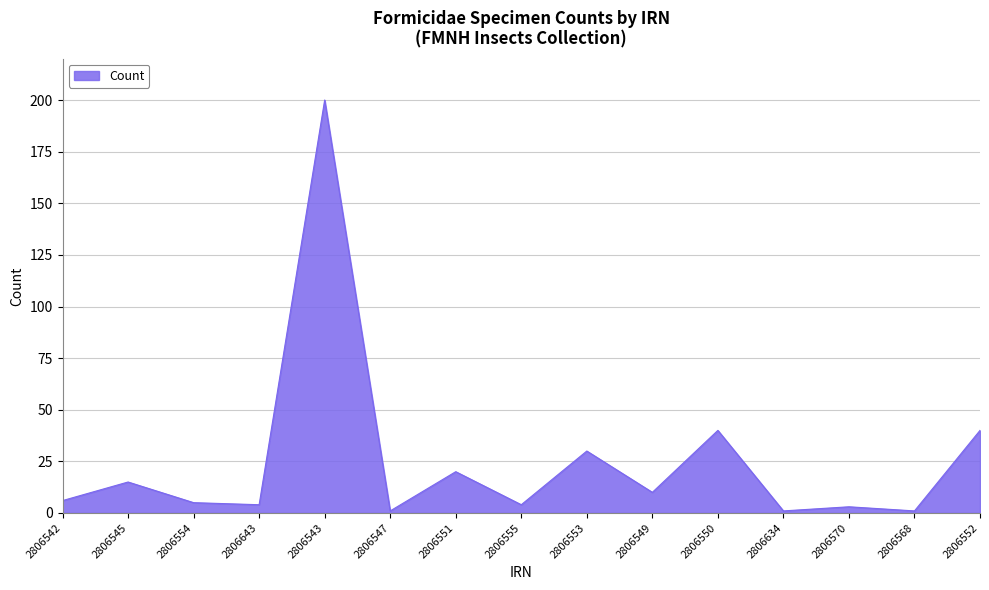

Reading right to left, transcribe all the data shown in this chart.

40	1	3	1	40	10	30	4	20	1	200	4	5	15	6